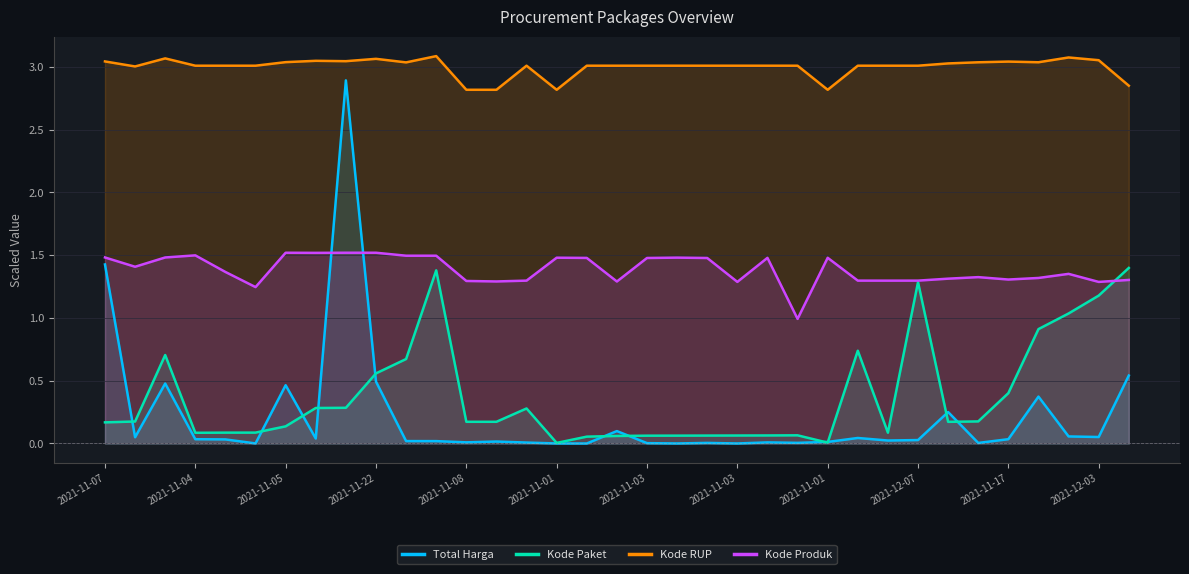

What are all the series names shown in the legend?

Total Harga, Kode Paket, Kode RUP, Kode Produk